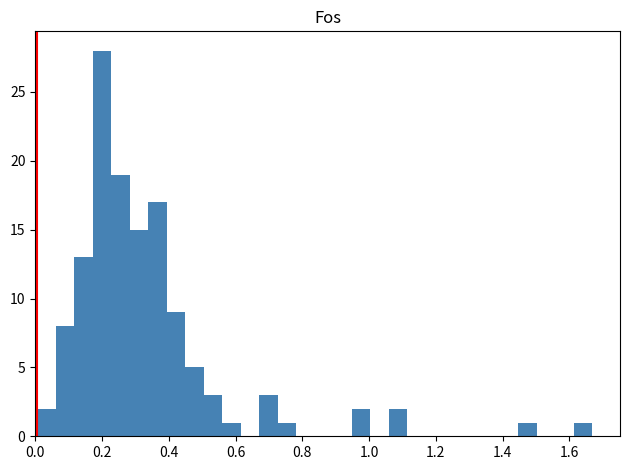

Read against the x-axis, roughly where is the centre of the tallest bar?

0.20